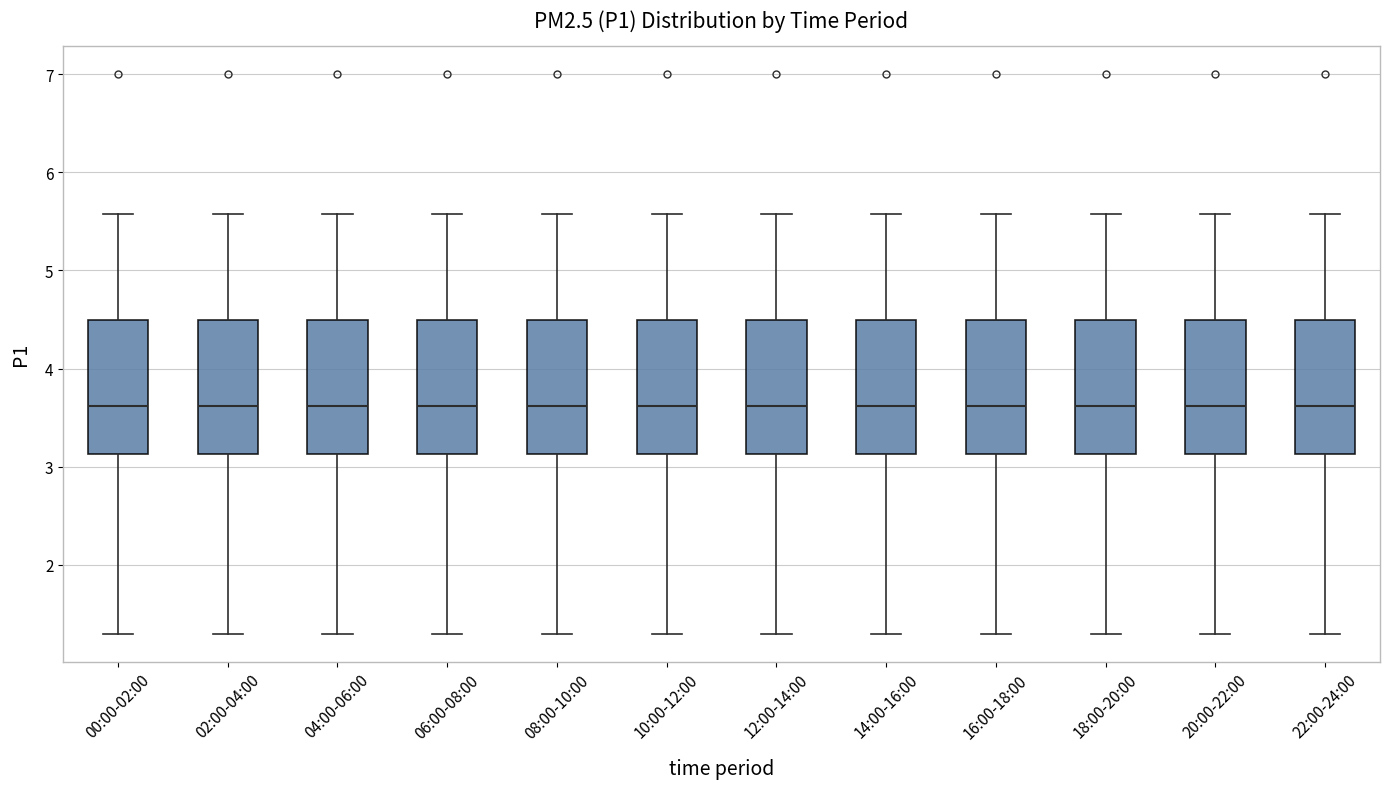

Where does the upper whisker of the box for 12:00-14:00 end on the y-axis? The values are not printed on the chart, so give them approximately, as read against the axis.

5.6